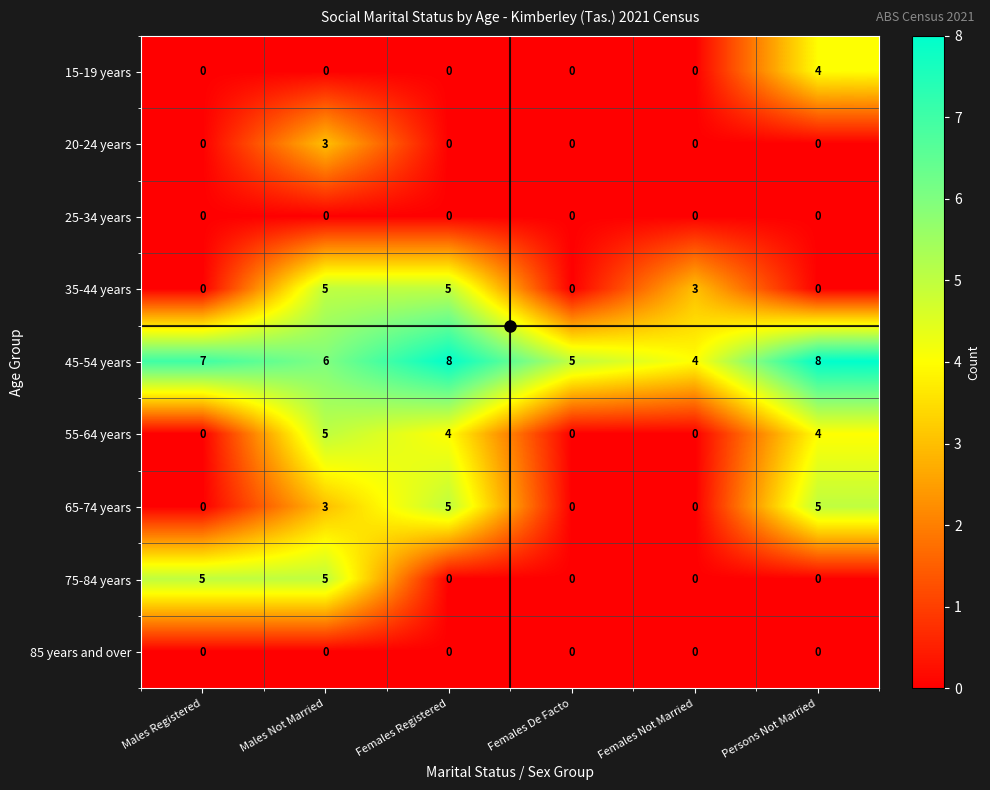

What is the spread (max minus min) of values at Males Not Married?

6